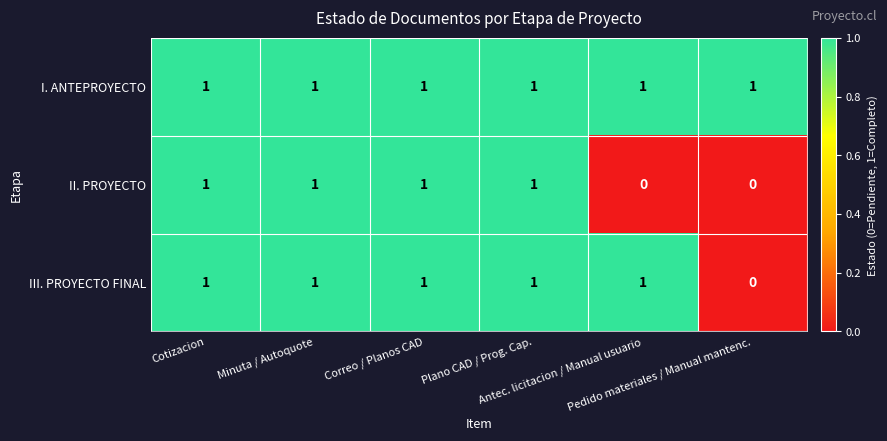

Rank the series by their average value, from highest to lowest.

I. ANTEPROYECTO, III. PROYECTO FINAL, II. PROYECTO